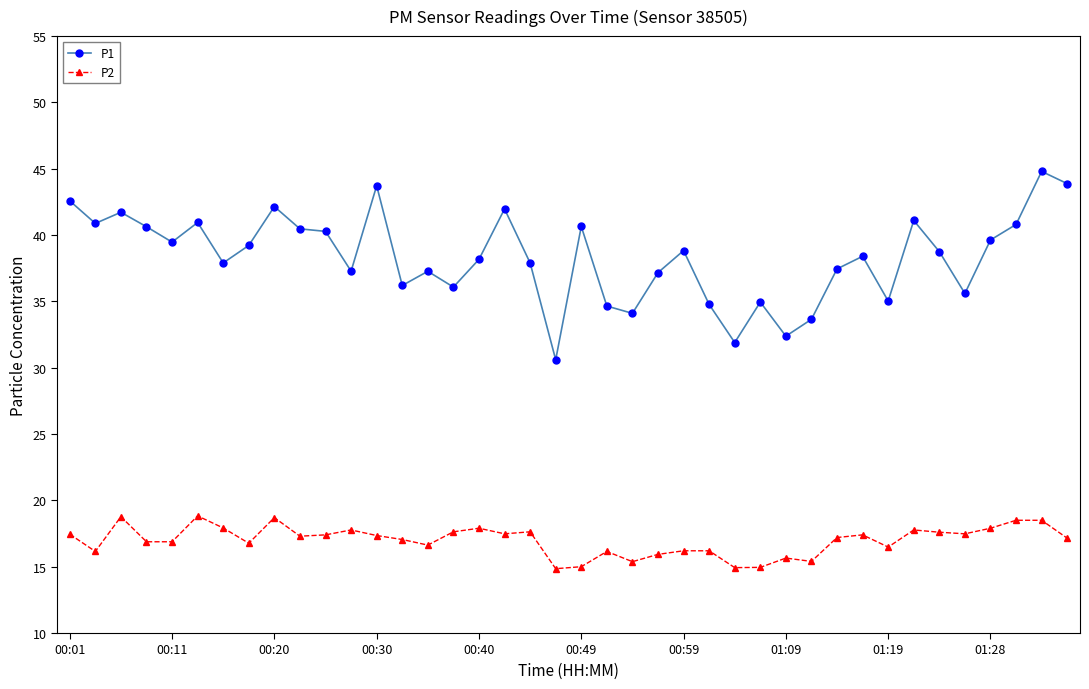

What is the value of the P2 point at the 17th from the left?

17.9